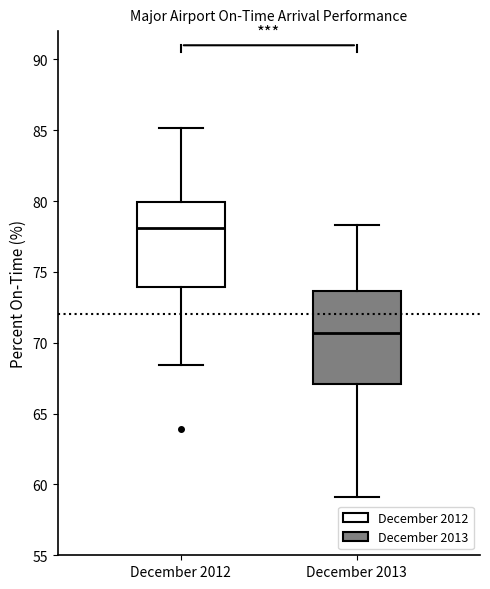

Reading left to right, read every box against the y-axis: the position of its median line, the range the box covers, and the ends of its whiskers. The values are not printed on the chart, so give them approximately, as read against the axis.

December 2012: median 78.0, box 74.0 to 80.0, whiskers 68.5 to 85.0
December 2013: median 70.5, box 67.0 to 73.5, whiskers 59.0 to 78.5